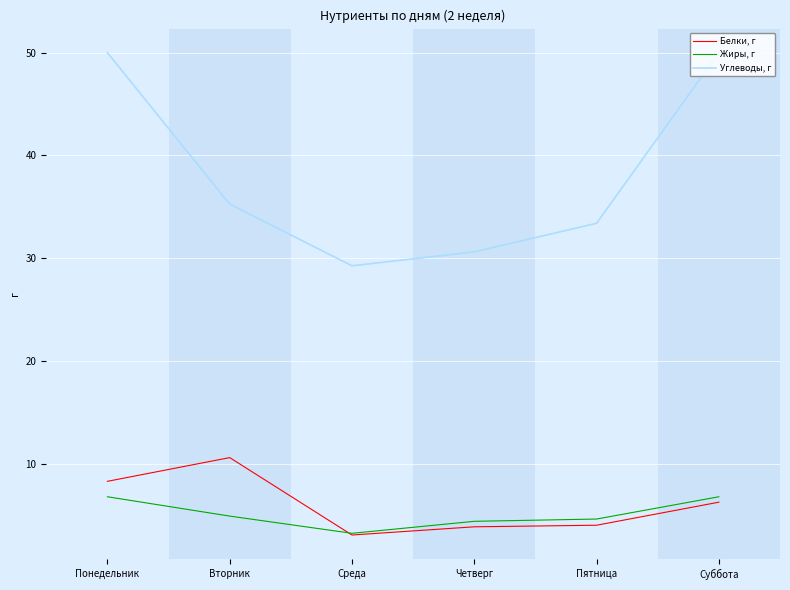

What is the difference between the maximum and minimum values in the Углеводы, г series?

20.7